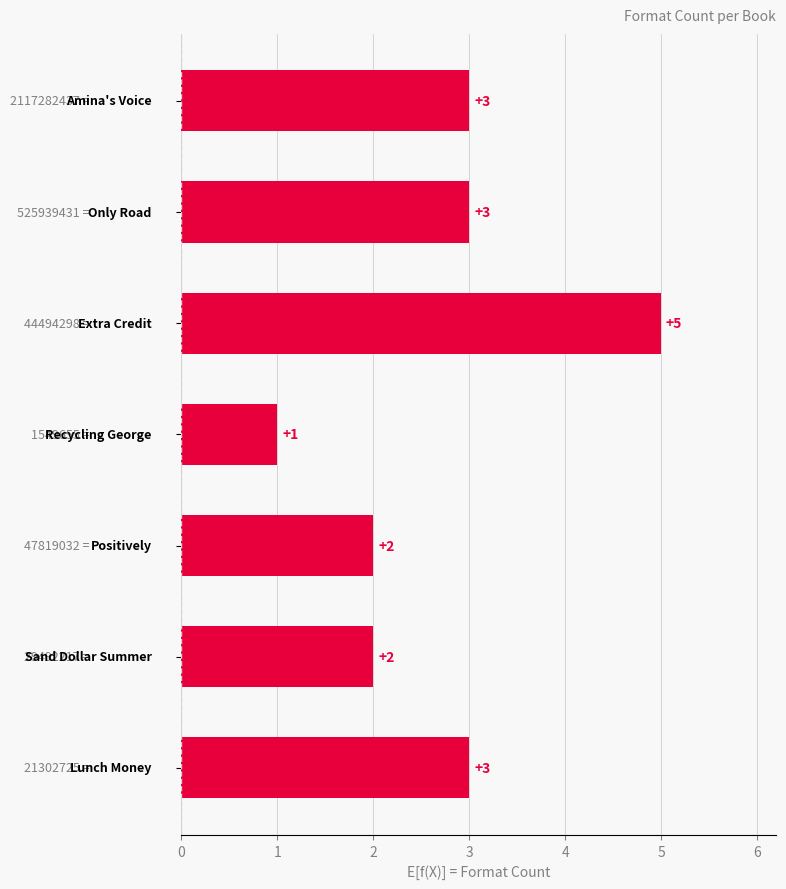

How many values are between 2 and 3?

5